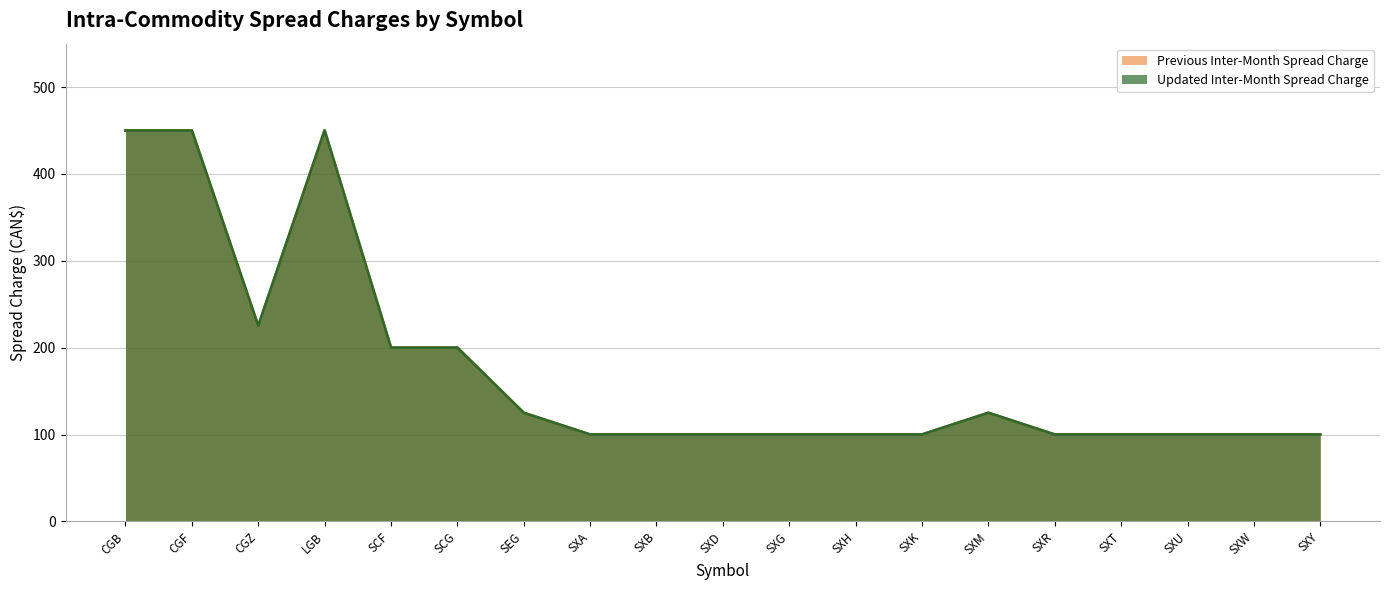

Which series has the largest total across all categories?

Previous Inter-Month Spread Charge